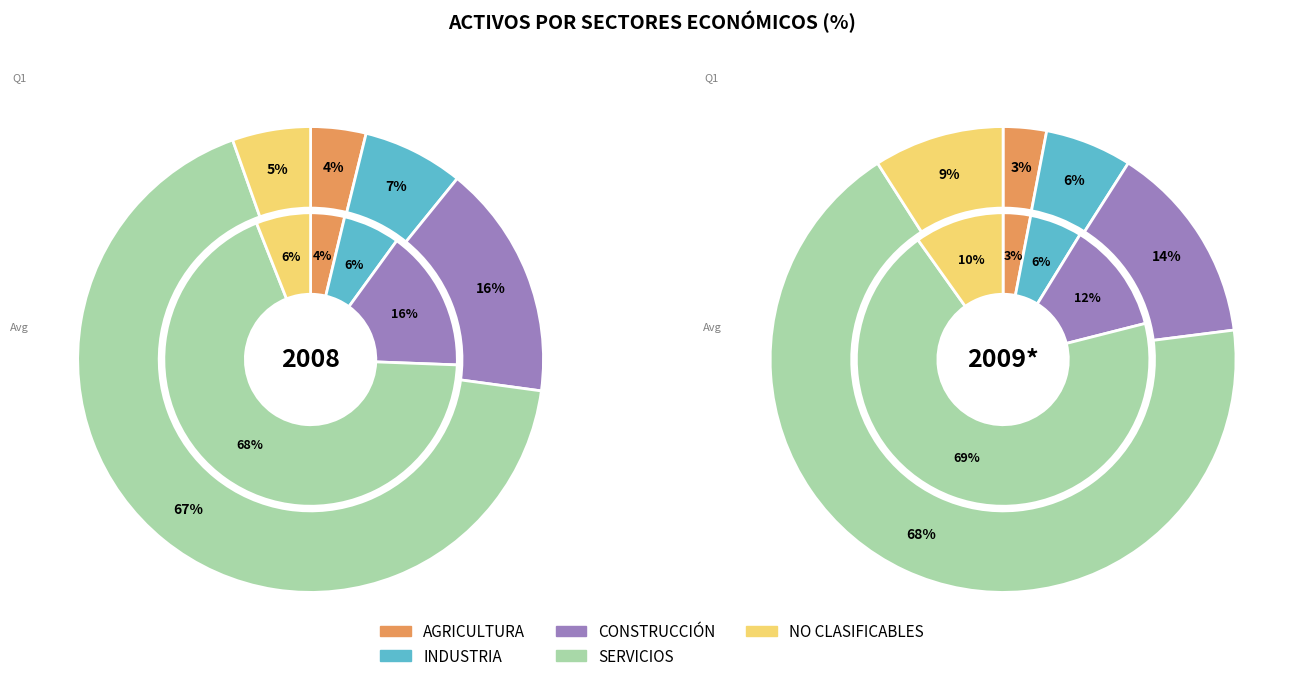

True or false: IV Trimestre accounts for 10% of the total.

False